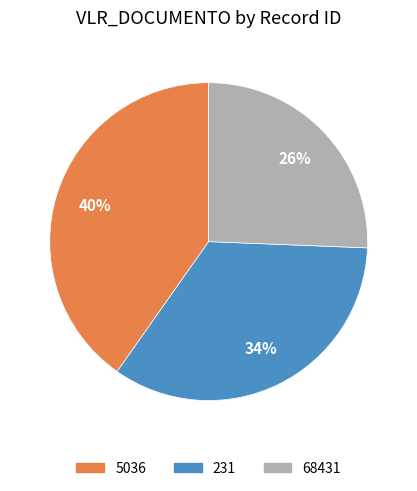

Which slice is the largest?

5036